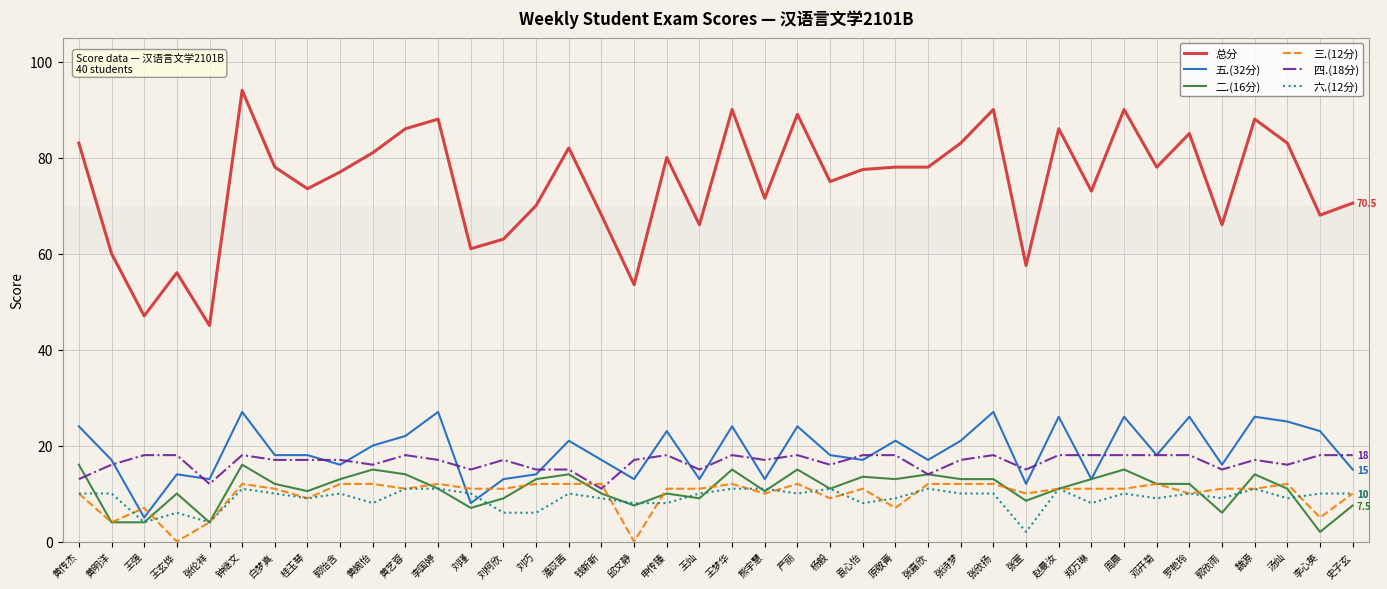

True or false: 四.(18分) has more than 1 interior local peaks.

True